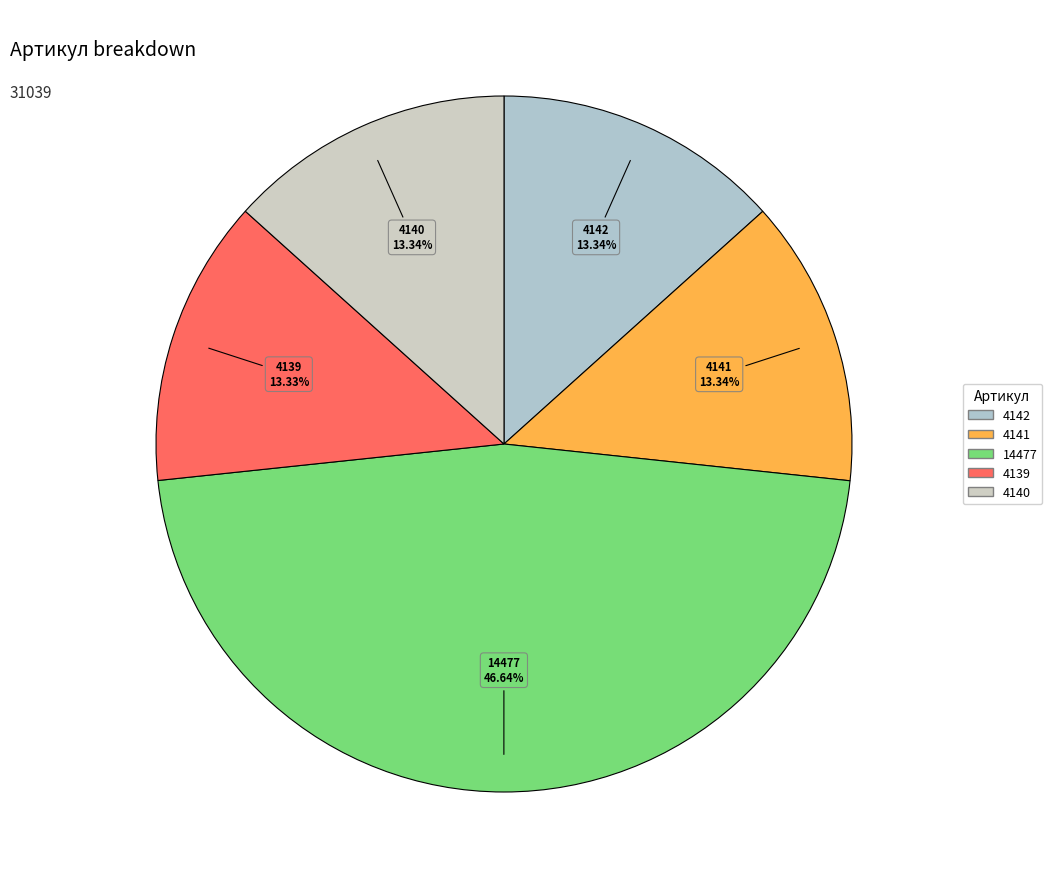

How many segments does this pie chart have?

5